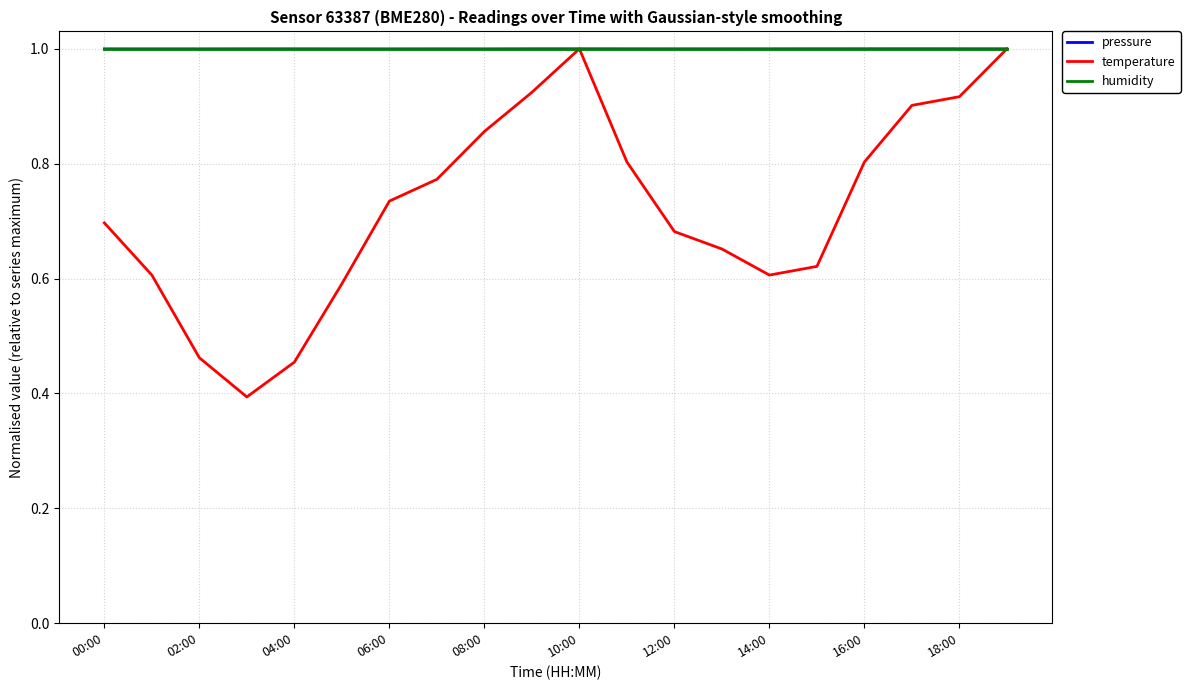

Which series has the largest range (max minus min)?

temperature